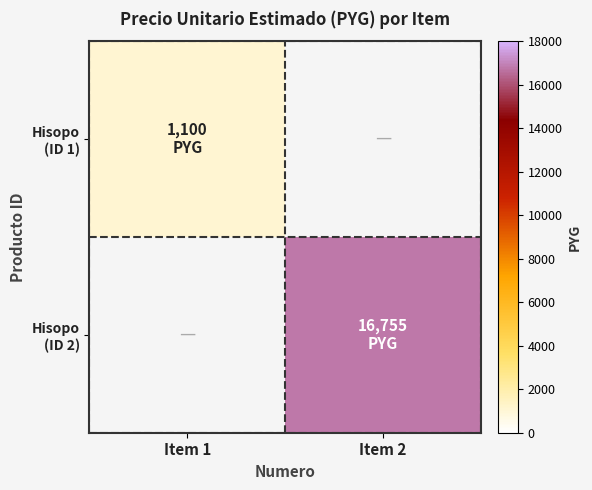

Which series has the widest spread of values?

Hisopo (ID 2)